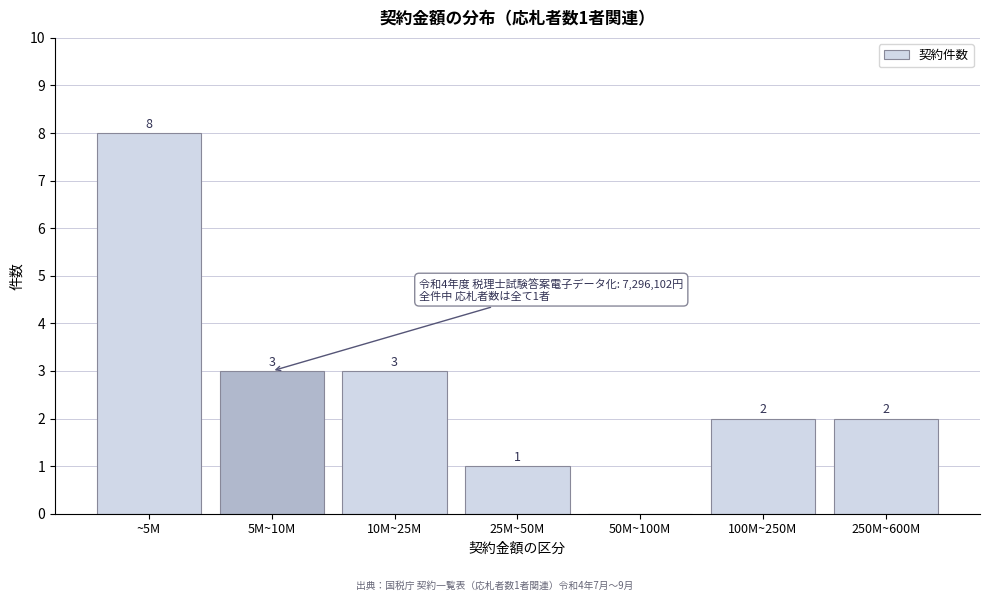

Reading right to left, list all the values displayed in this chart.

250M~600M=2	100M~250M=2	50M~100M=0	25M~50M=1	10M~25M=3	5M~10M=3	~5M=8